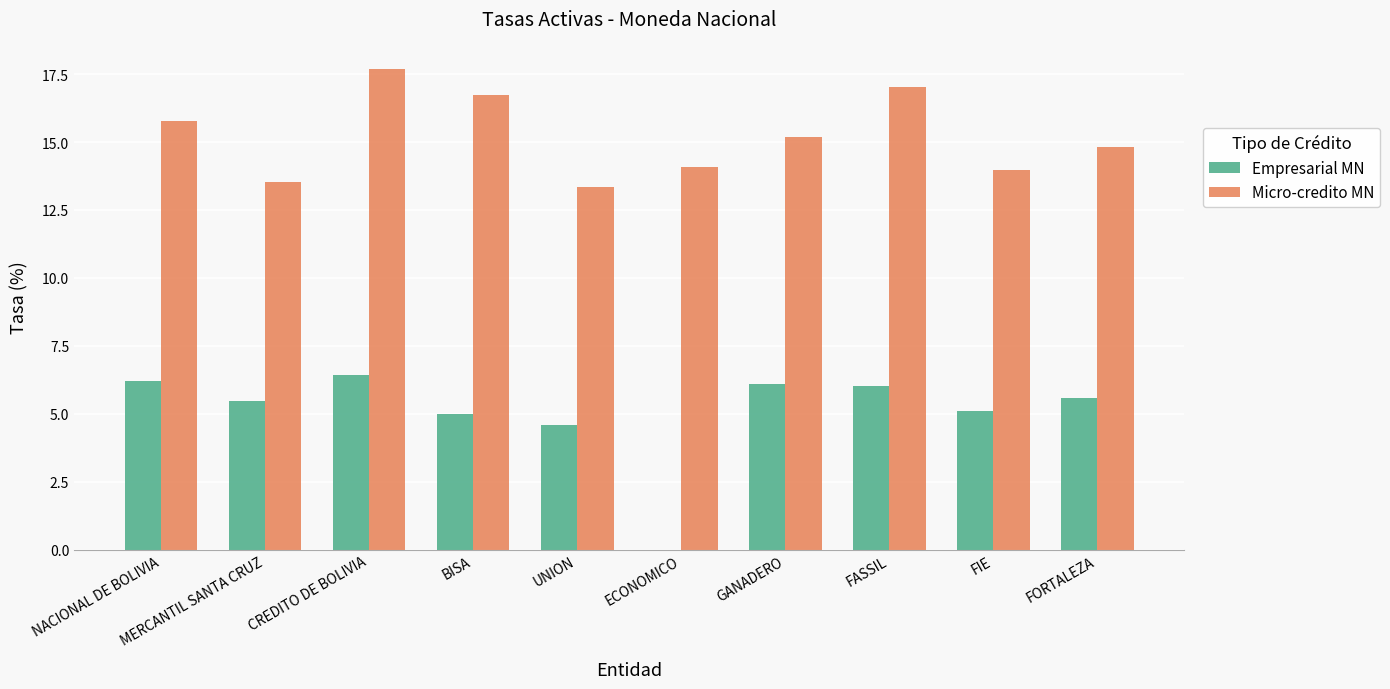

Is it true that Micro-credito MN equals 13.5 at MERCANTIL SANTA CRUZ?

True